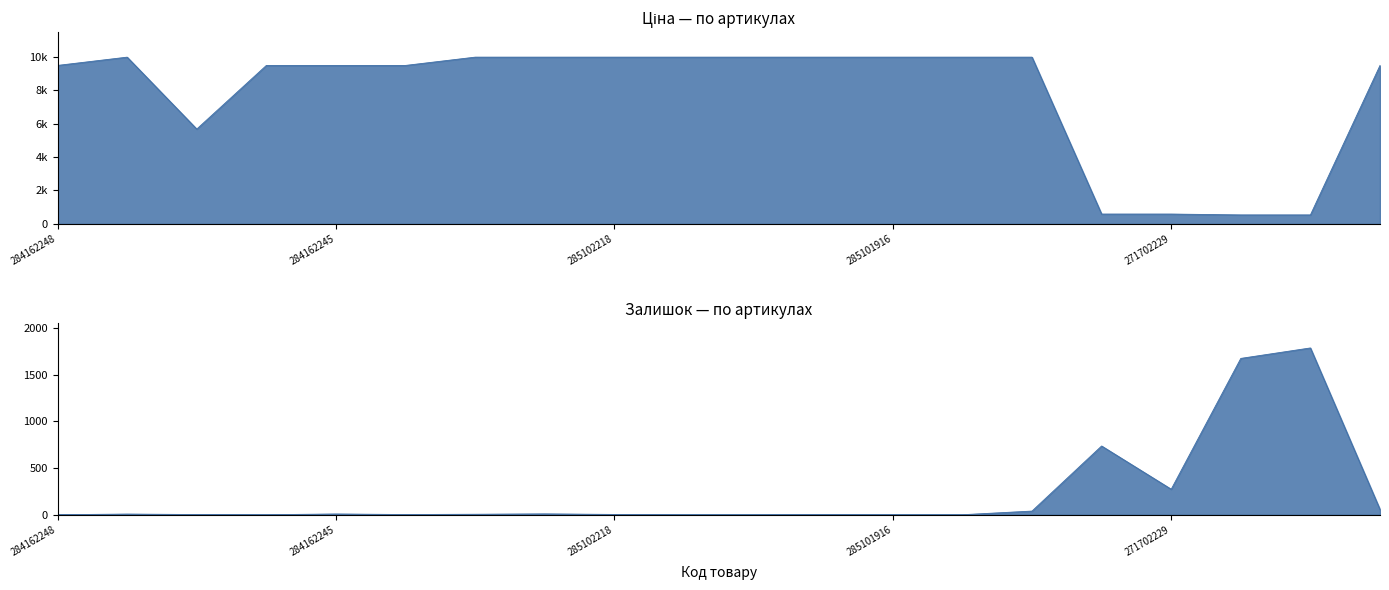

Which series has the largest total across all categories?

Ціна